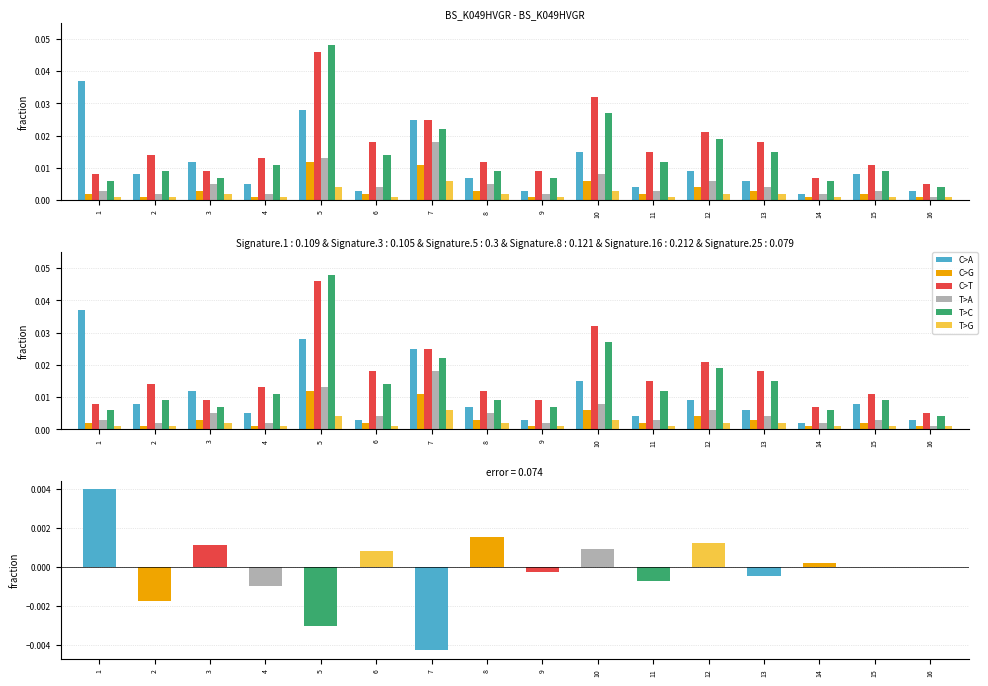

How many data points does each series have?

16